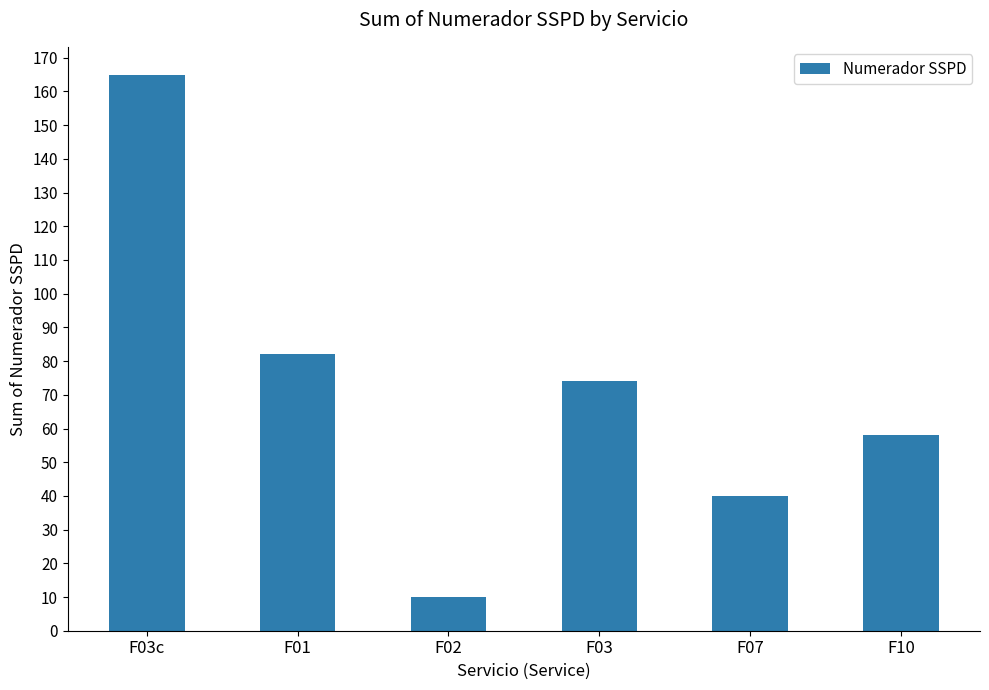

How many values are below 74?

3